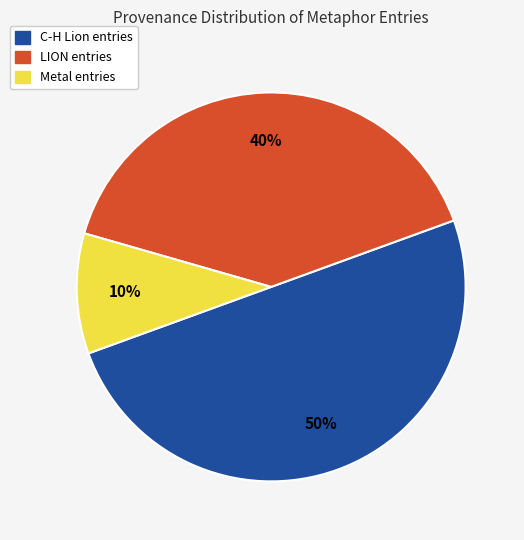

Which has a higher value, C-H Lion or Metal?

C-H Lion